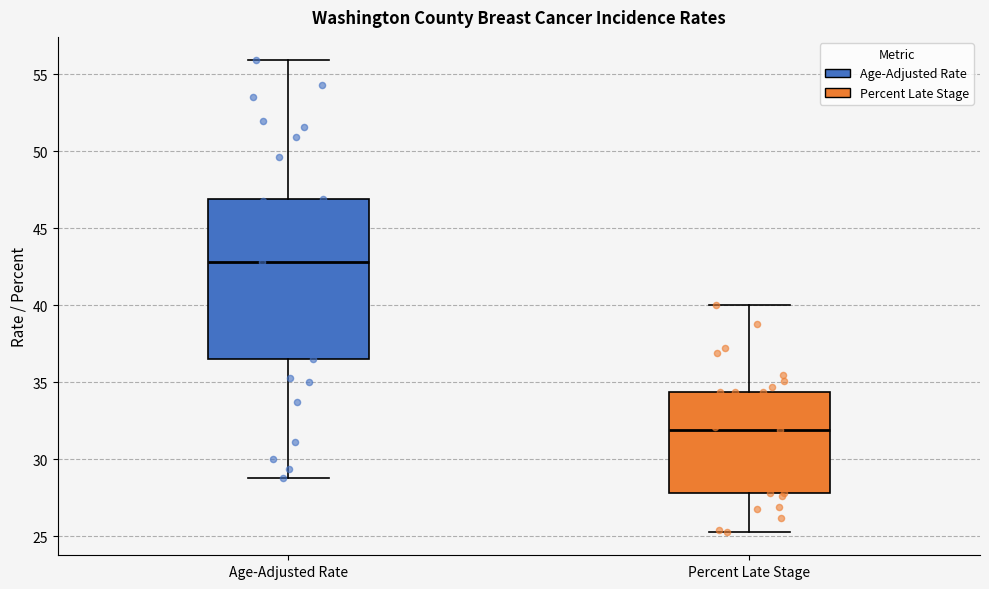

Which box's median line is the highest?

Age-Adjusted Rate